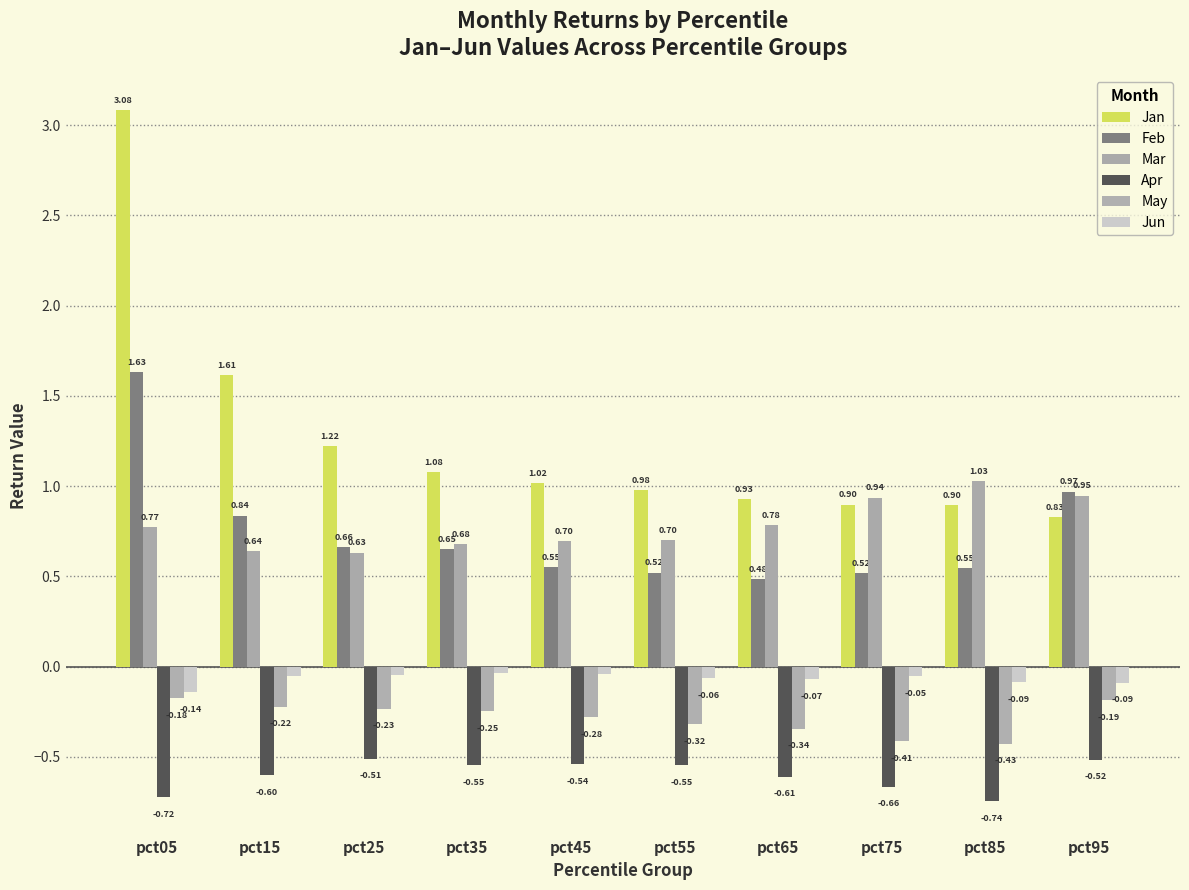

Which series changed the most between pct65 and pct85?

Mar